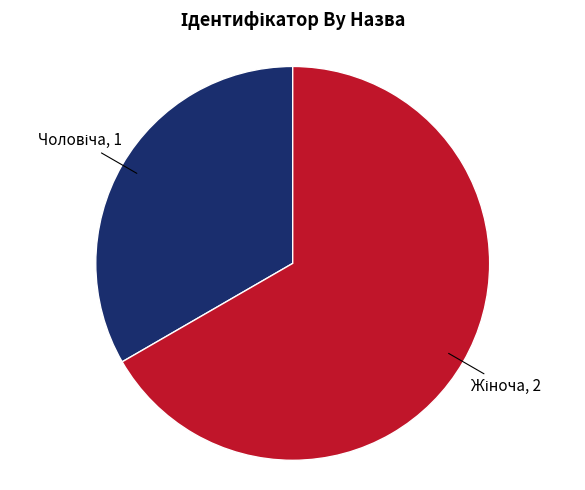

Is there any slice that represents more than half of the pie?

Yes